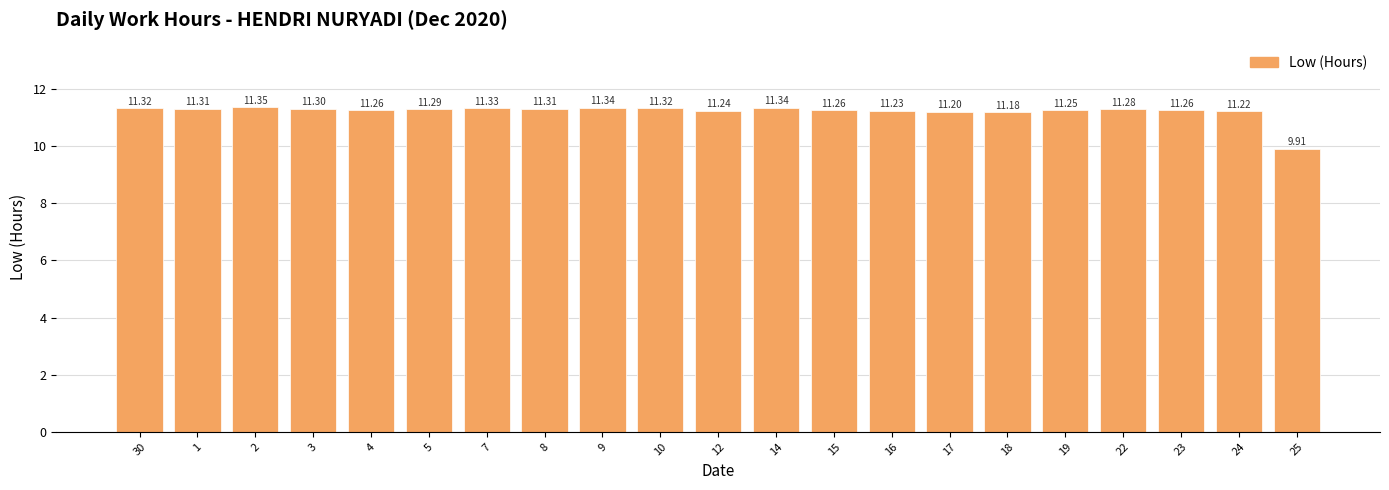

How many bars are there in total?

21